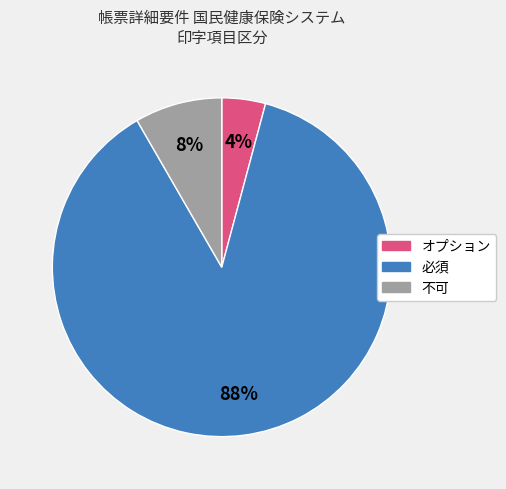

To the nearest percent, what is the average slice percentage?

33%